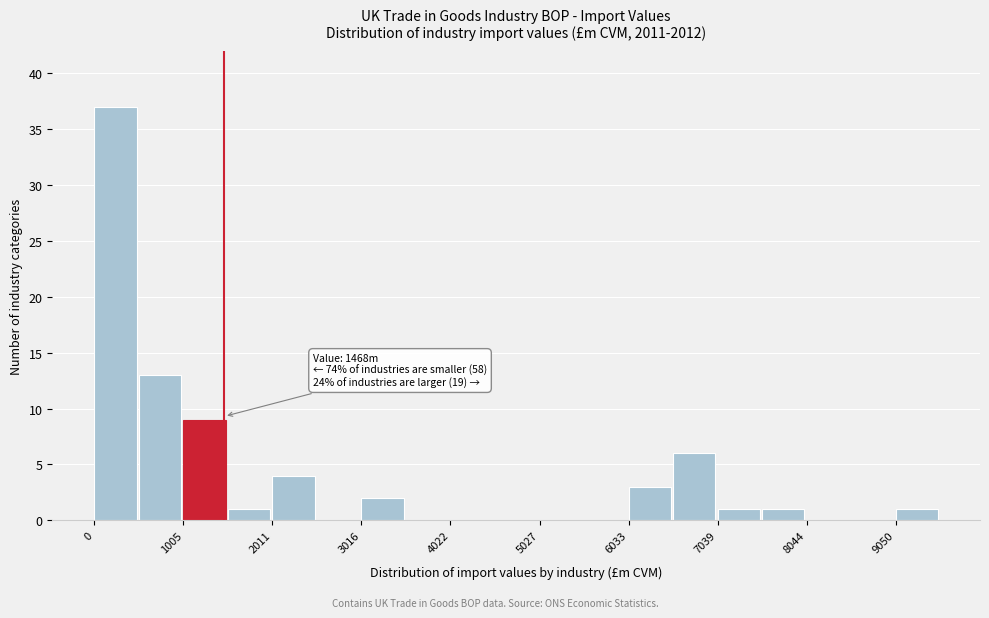

Around what value on the x-axis is the tallest bar? Give the approximate position of its centre, as read against the axis.

200